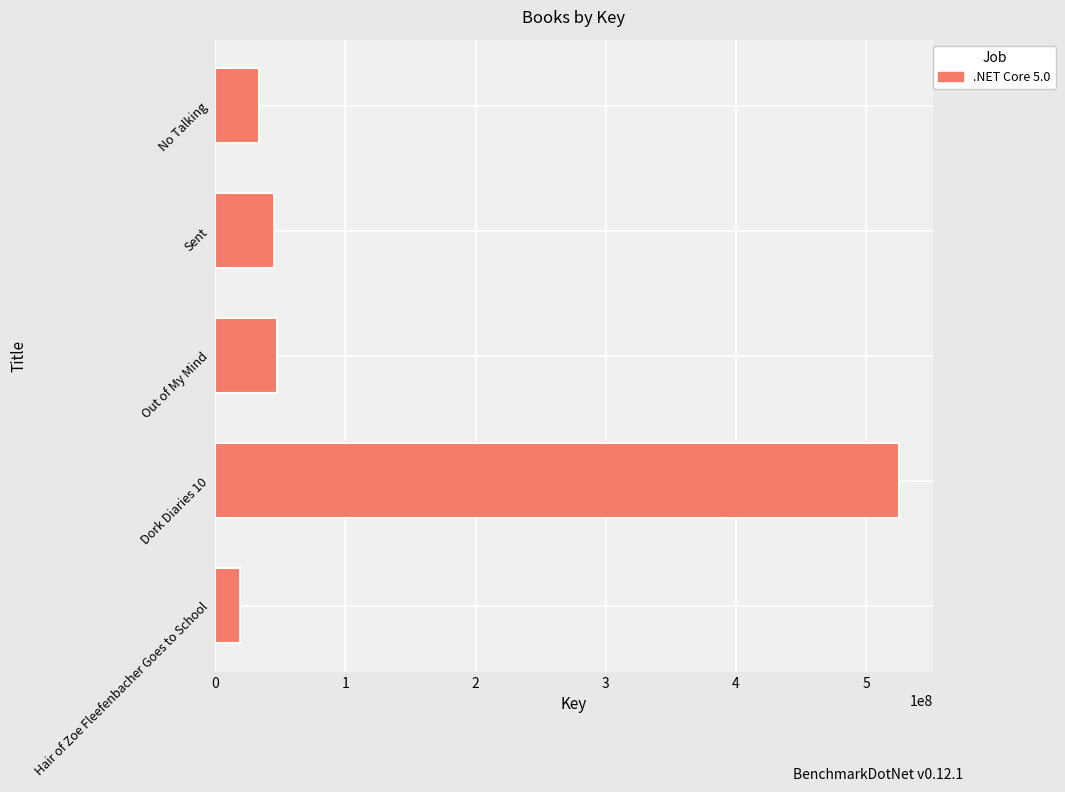

Reading bottom to top, extract all data points from this chart.

19317830	525051676	47856459	45263325	33633402